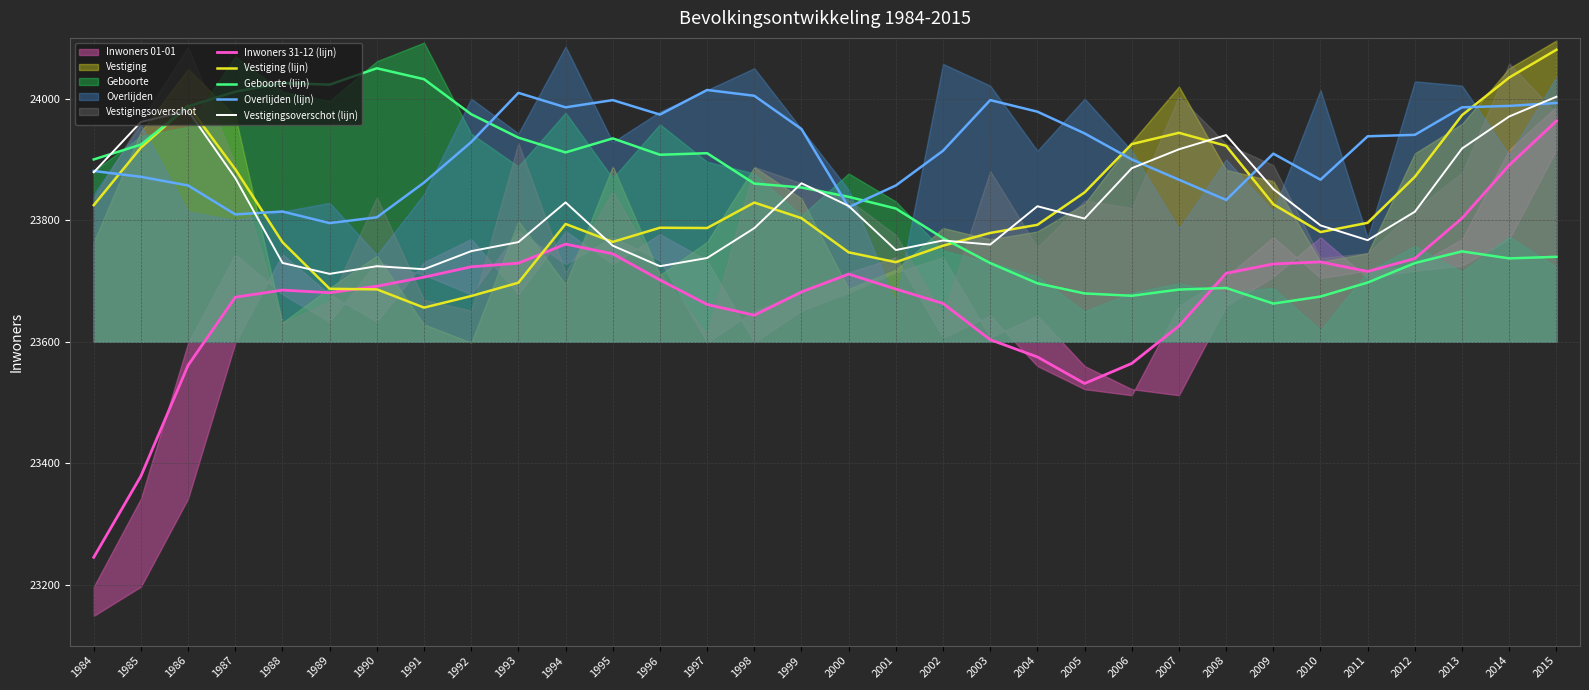

Is it true that Geboorte (lijn) equals 31426.9 at 1987?

False